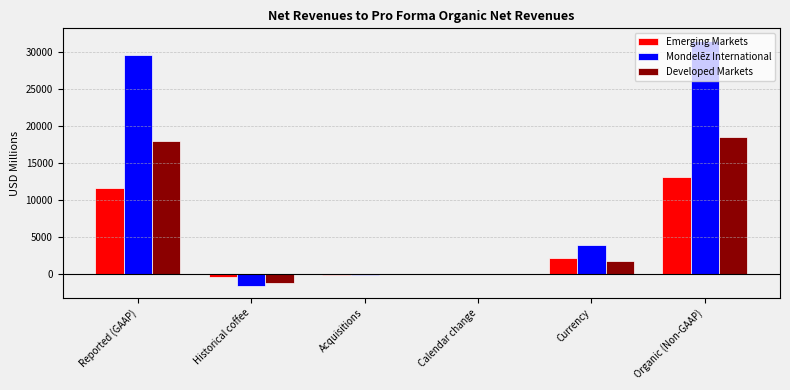

Where is Emerging Markets nearest to the value 6333?

Currency